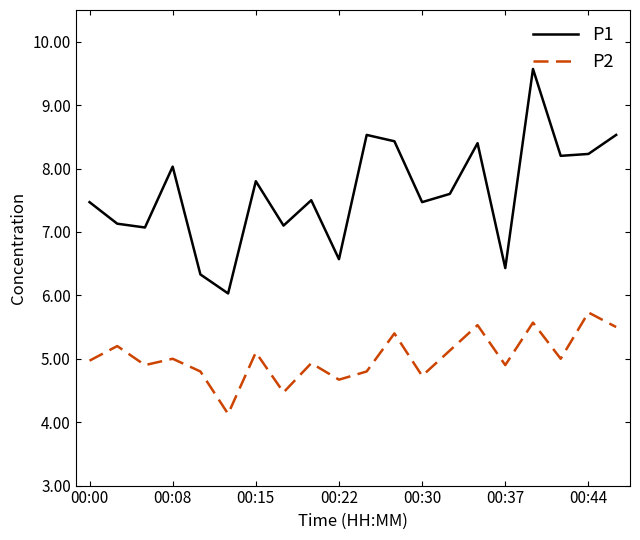

What is the smallest value displayed?

4.1